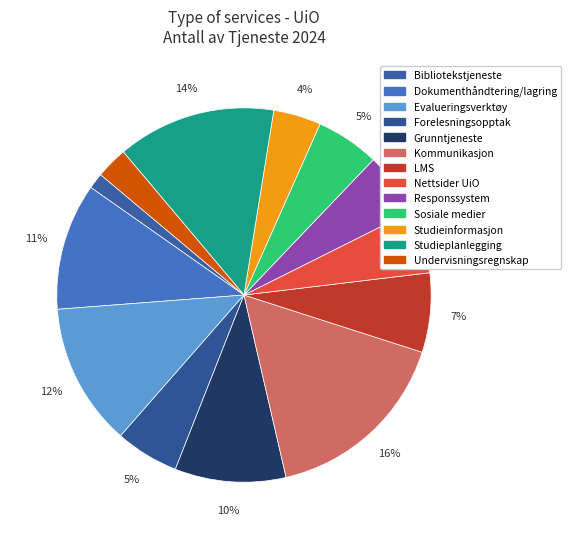

How many slices are in this pie chart?

13